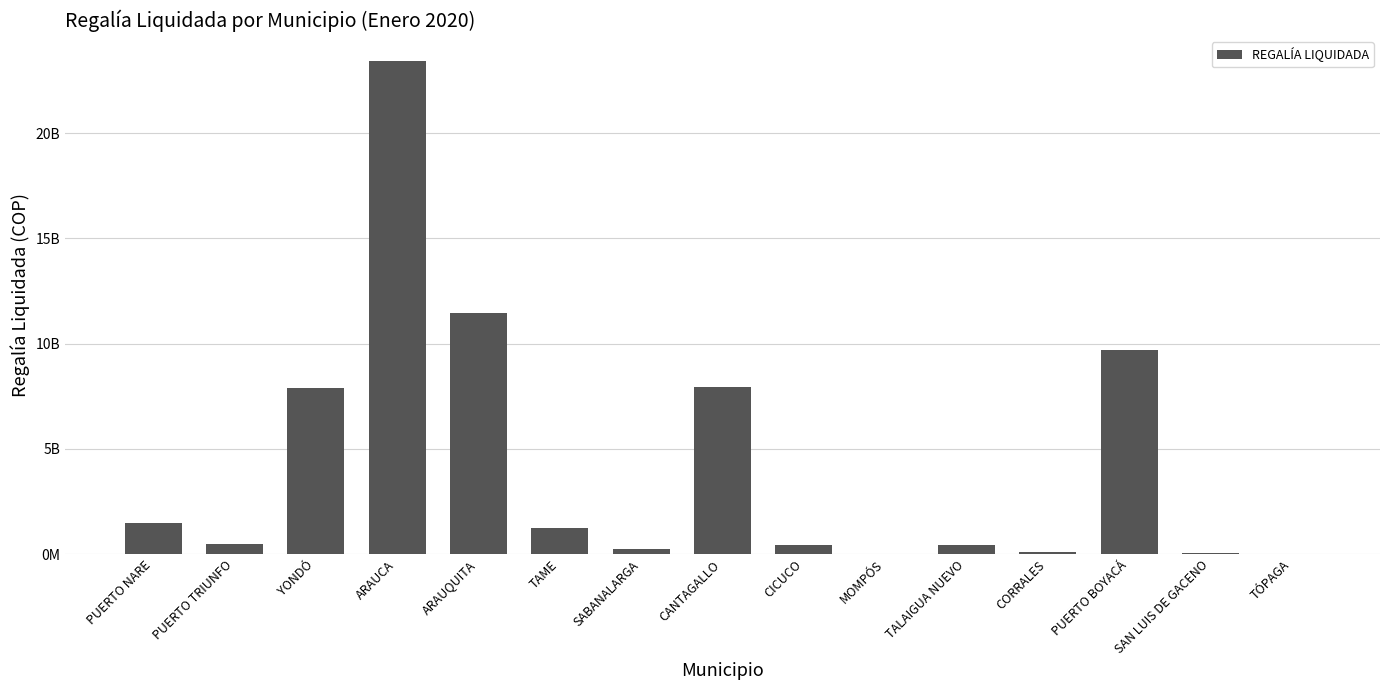

List the labels in order of value, smallest first.

MOMPÓS, TÓPAGA, SAN LUIS DE GACENO, CORRALES, SABANALARGA, TALAIGUA NUEVO, CICUCO, PUERTO TRIUNFO, TAME, PUERTO NARE, YONDÓ, CANTAGALLO, PUERTO BOYACÁ, ARAUQUITA, ARAUCA